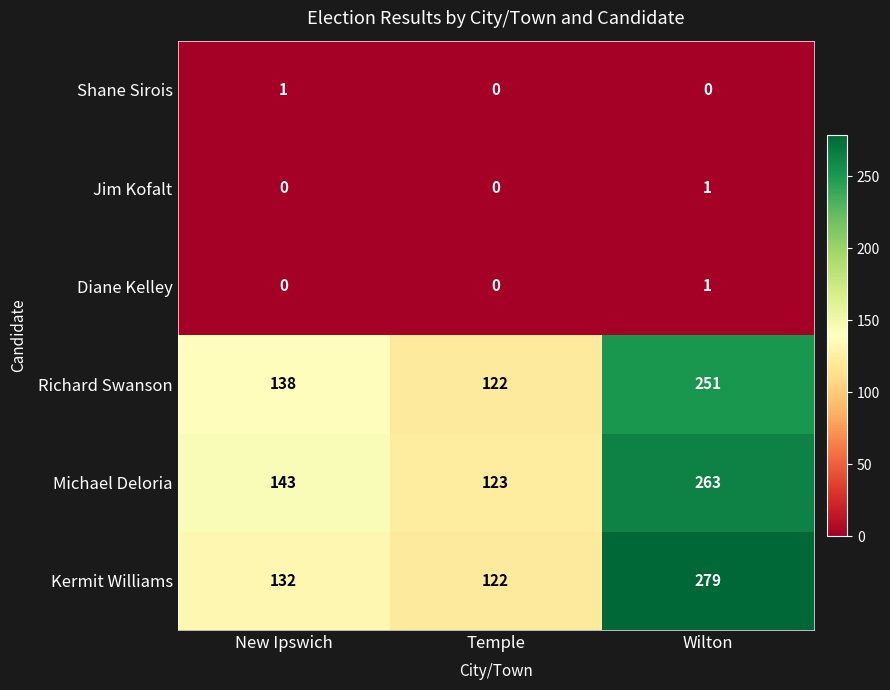

Which series has the largest total across all categories?

Kermit Williams